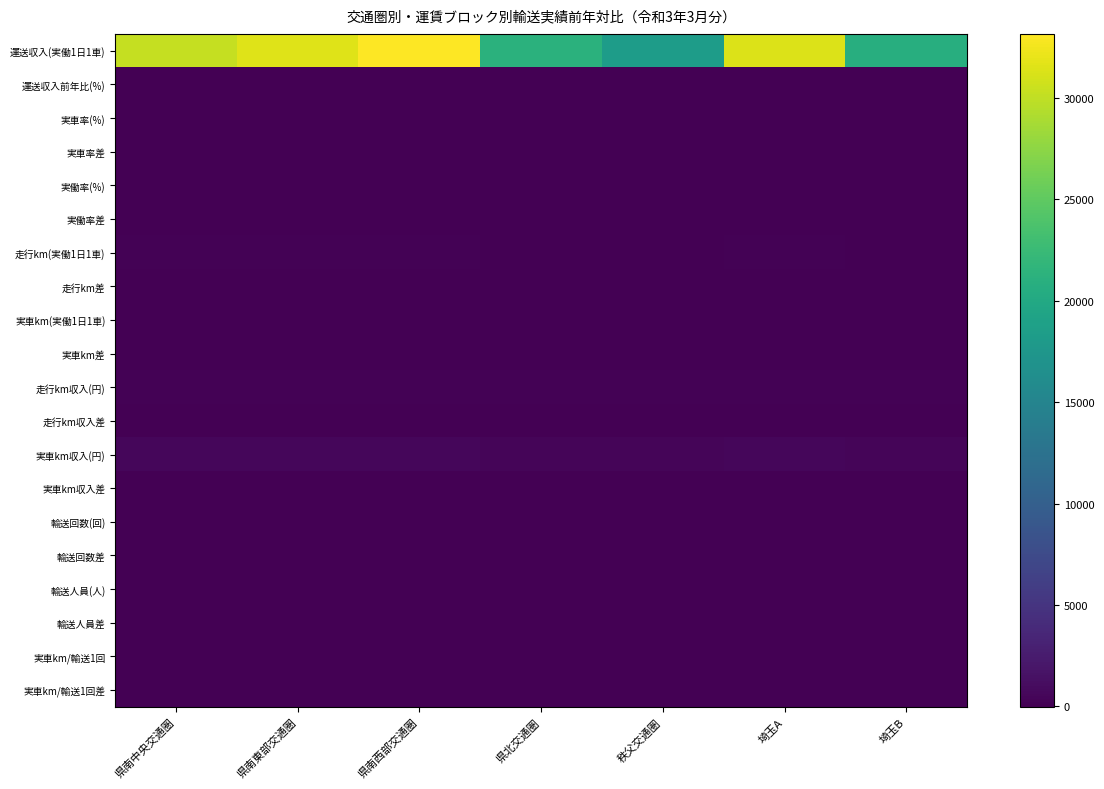

What is the difference between the highest and lowest values at 埼玉B?

20747.9